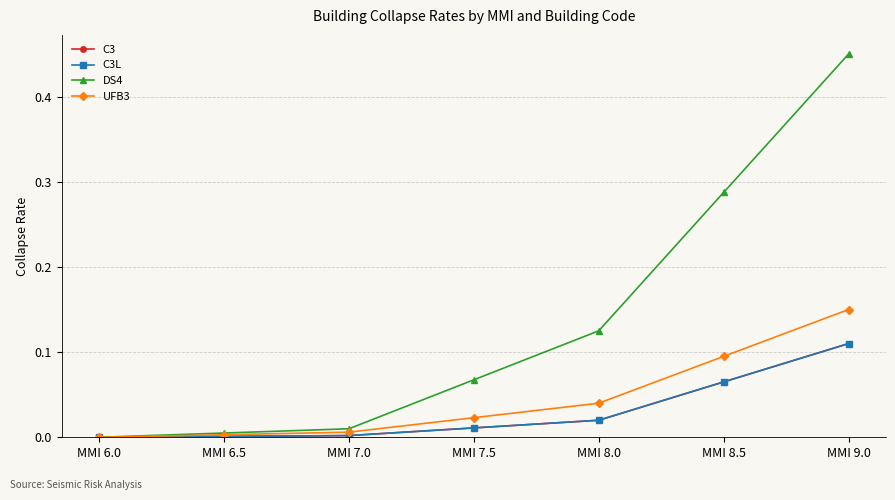

Reading left to right, transcribe all the data shown in this chart.

C3: MMI 6.0=0.0	MMI 6.5=0.0	MMI 7.0=0.0	MMI 7.5=0.0	MMI 8.0=0.0	MMI 8.5=0.1	MMI 9.0=0.1
C3L: MMI 6.0=0.0	MMI 6.5=0.0	MMI 7.0=0.0	MMI 7.5=0.0	MMI 8.0=0.0	MMI 8.5=0.1	MMI 9.0=0.1
DS4: MMI 6.0=0.0	MMI 6.5=0.0	MMI 7.0=0.0	MMI 7.5=0.1	MMI 8.0=0.1	MMI 8.5=0.3	MMI 9.0=0.5
UFB3: MMI 6.0=0.0	MMI 6.5=0.0	MMI 7.0=0.0	MMI 7.5=0.0	MMI 8.0=0.0	MMI 8.5=0.1	MMI 9.0=0.1